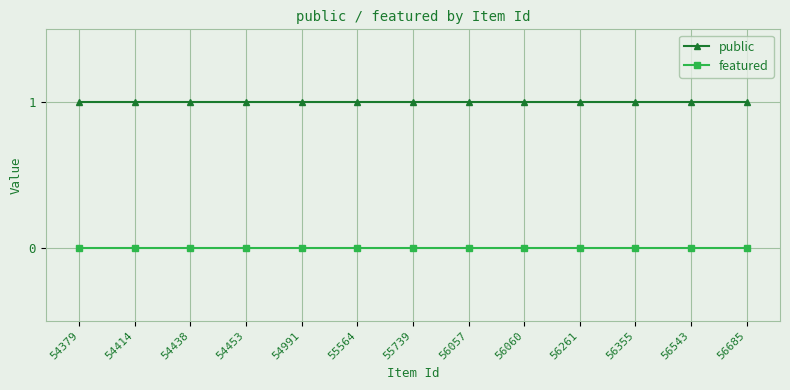

What is the value of the public point at the 9th from the left?

1